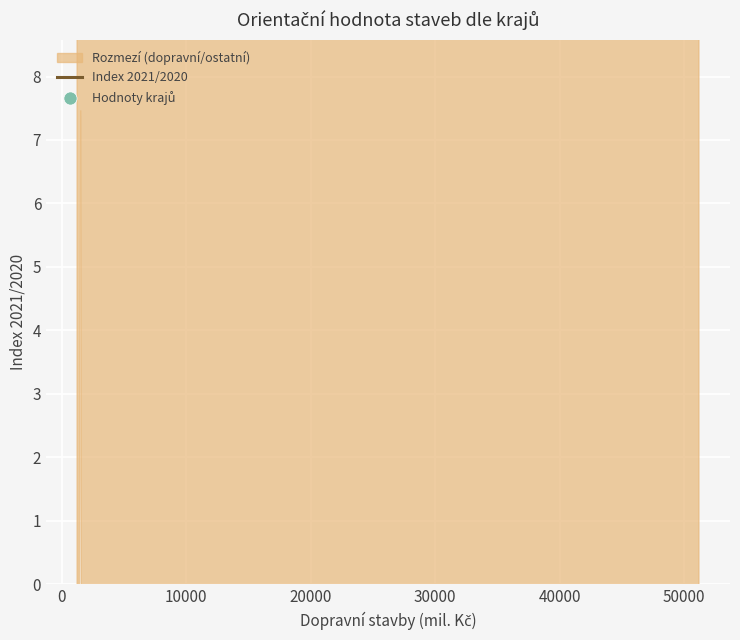

Which series contains the lowest Y value?

Index 2021/2020